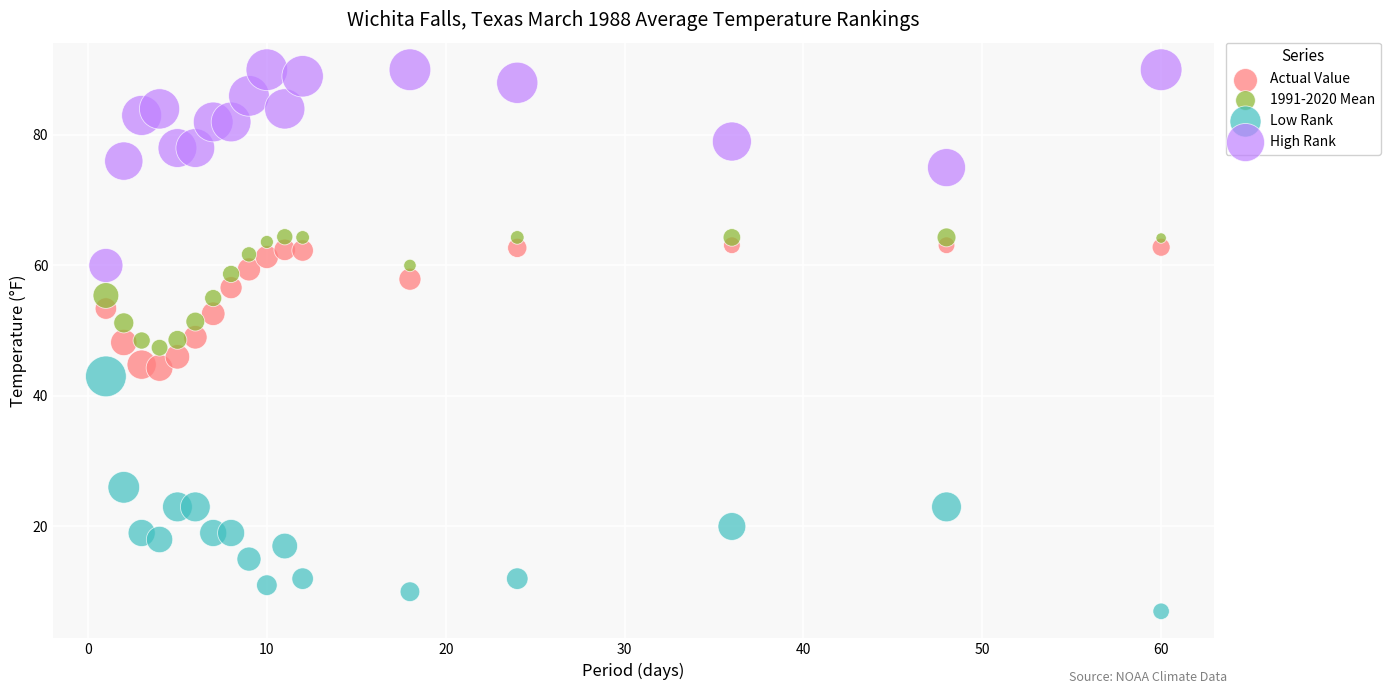

Which series contains the highest Y value?

High Rank